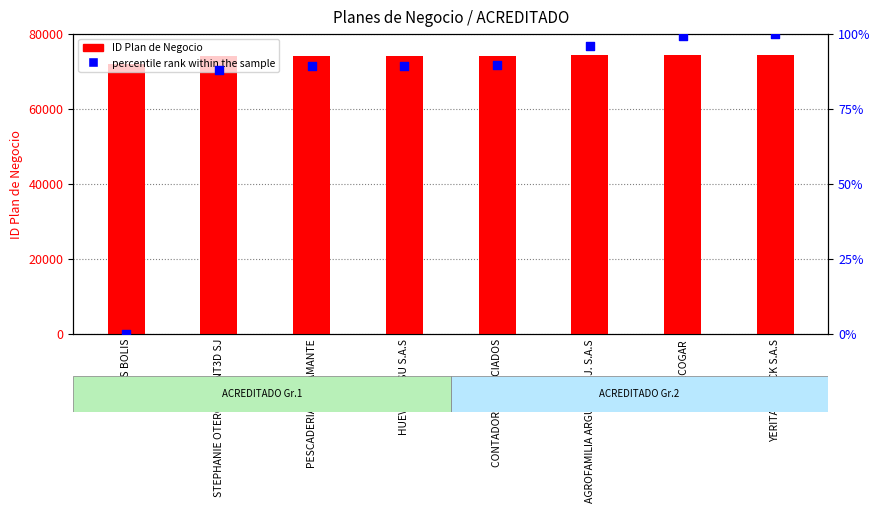

At how many categories does at least one series exceed 72861?

7